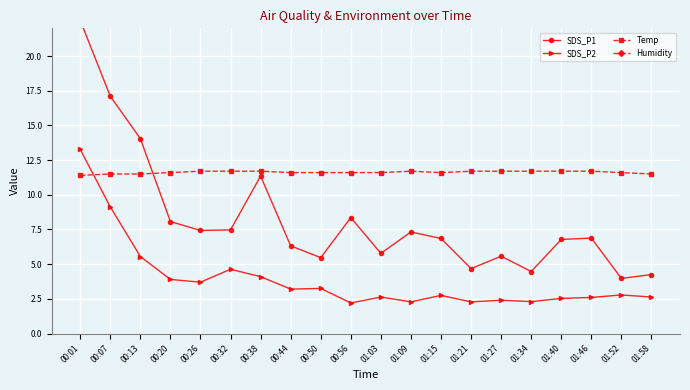

True or false: Humidity and SDS_P1 cross at least once.

False